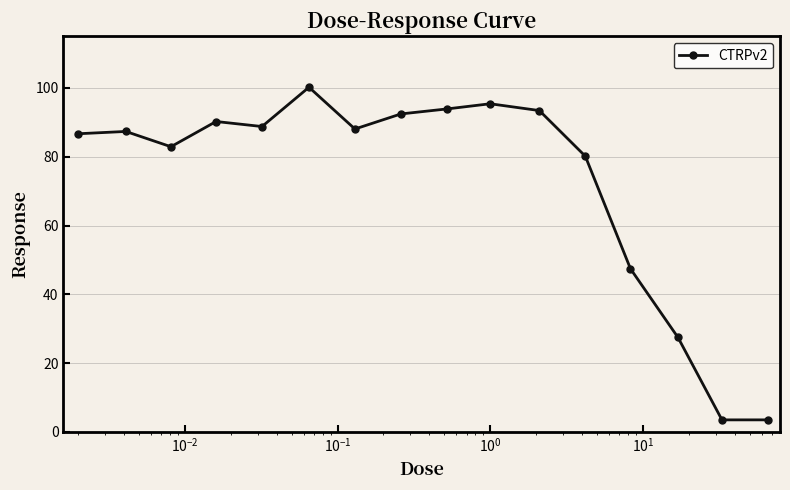

How many data points are less than 88?

8